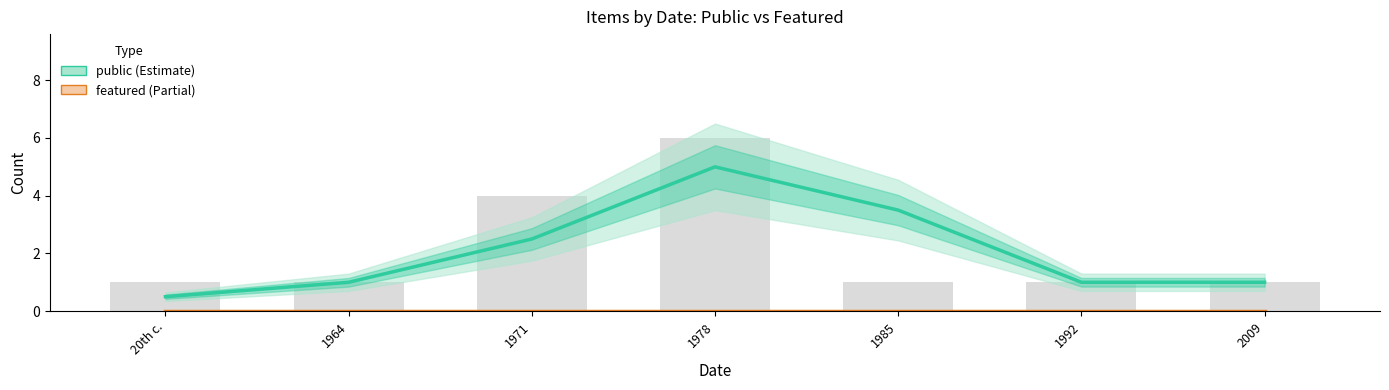

What are all the series names shown in the legend?

public, featured